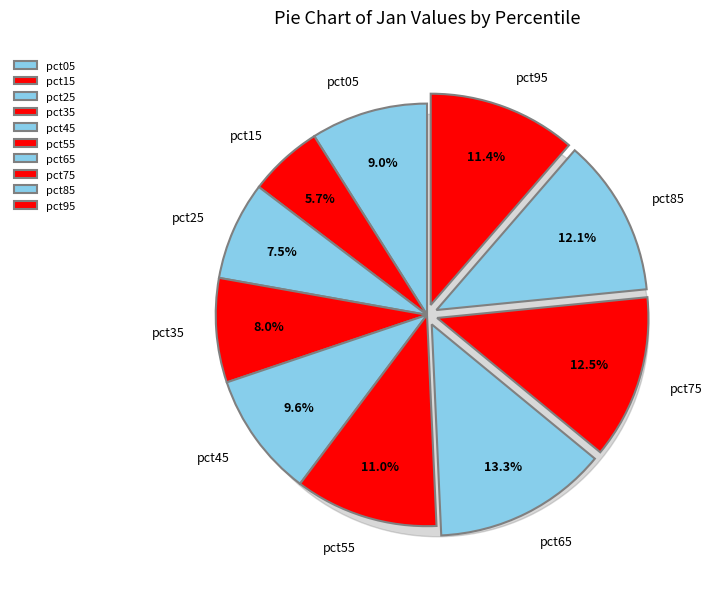

To the nearest percent, what is the difference between the largest and smallest slice percentages?

8%